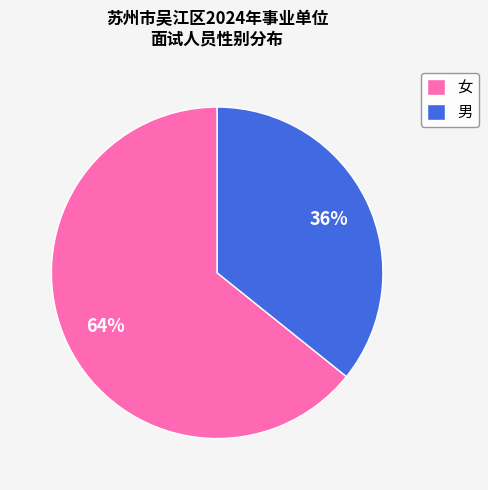

How many slices are in this pie chart?

2